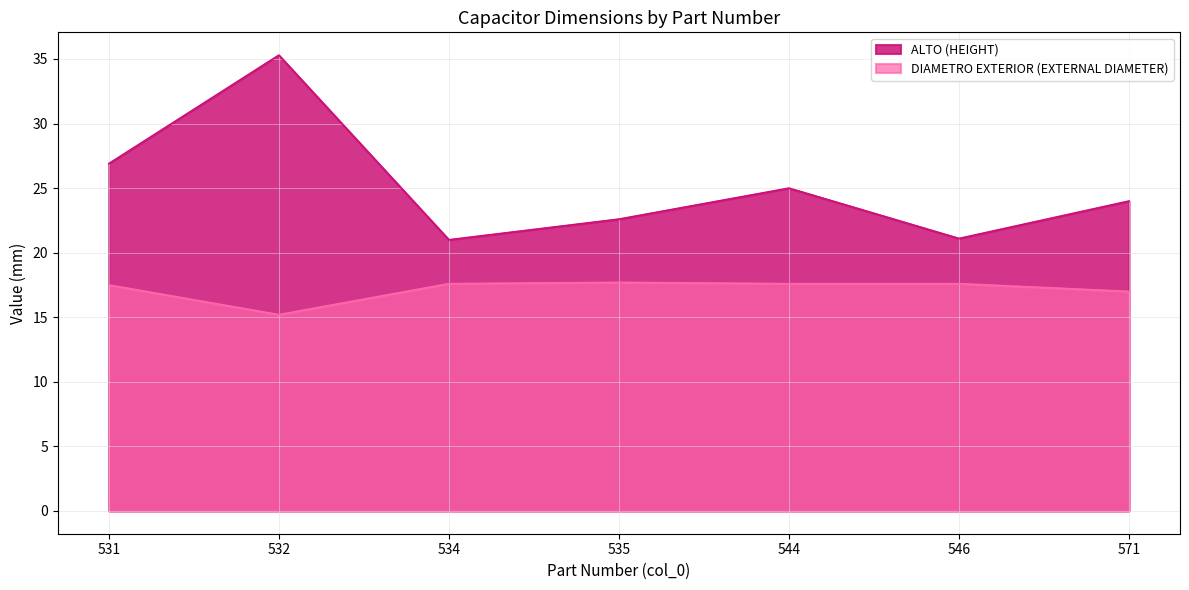

True or false: DIAMETRO EXTERIOR (EXTERNAL DIAMETER) and ALTO (HEIGHT) cross at least once.

False